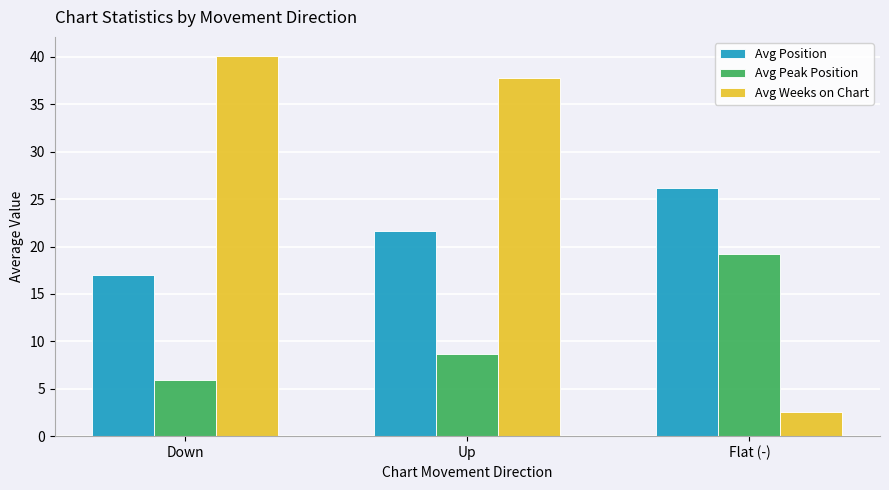

Reading right to left, extract all data points from this chart.

Avg Position: Flat (-)=26.2	Up=21.6	Down=17.0
Avg Peak Position: Flat (-)=19.2	Up=8.7	Down=5.9
Avg Weeks on Chart: Flat (-)=2.6	Up=37.8	Down=40.1